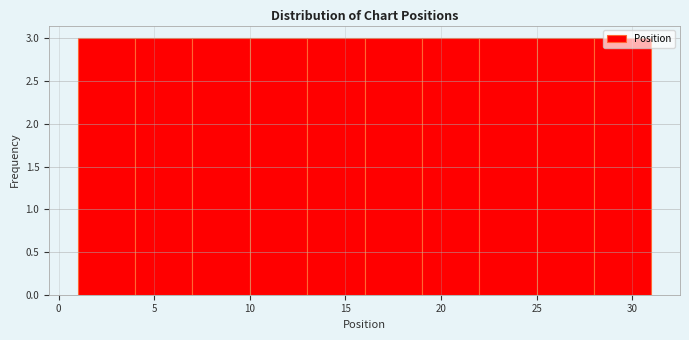

What is the height of the bar covering 19 to 22 on the x-axis? The values are not printed on the chart, so give them approximately, as read against the axis.

3